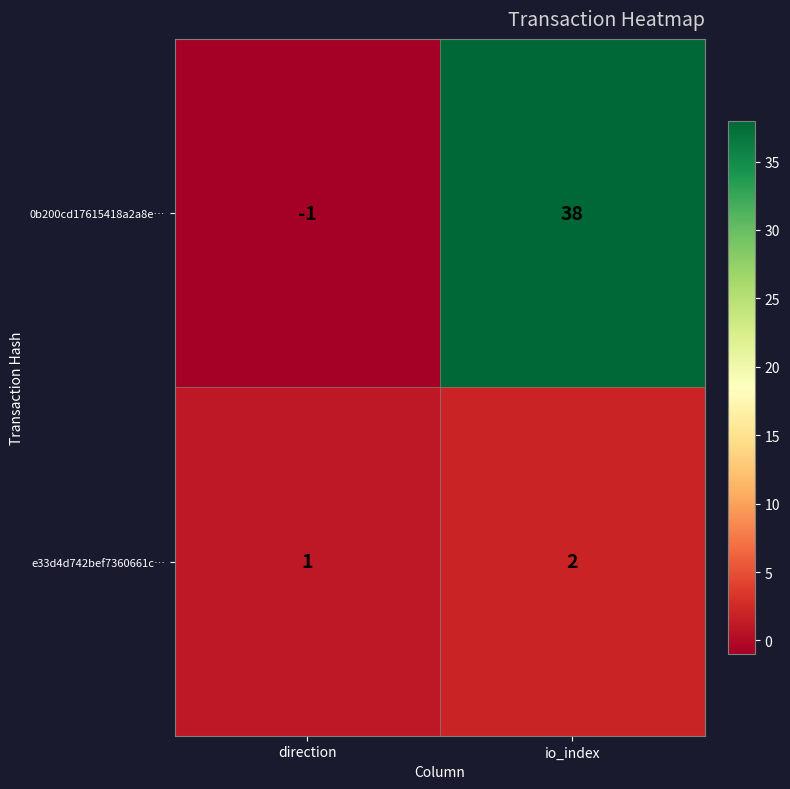

Is it true that e33d4d742bef7360661c… equals 3 at io_index?

False